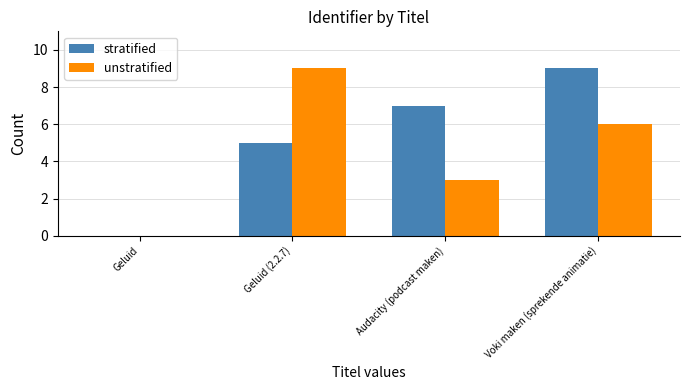

Where is unstratified nearest to the value 4?

Audacity (podcast maken)